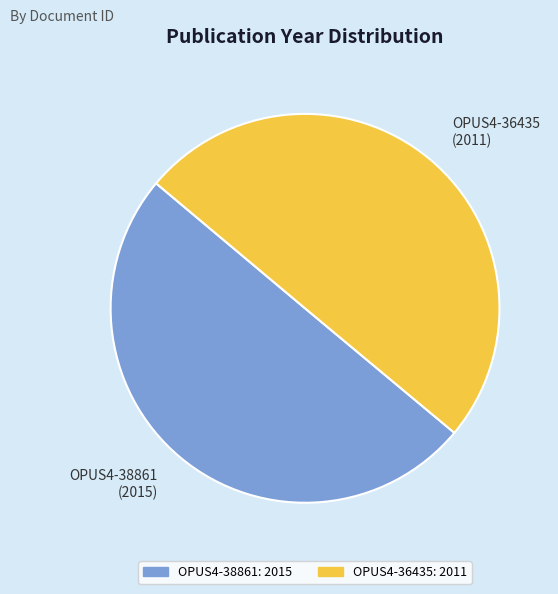

What is the ratio of the value at OPUS4-38861 to the value at OPUS4-36435?

1.0